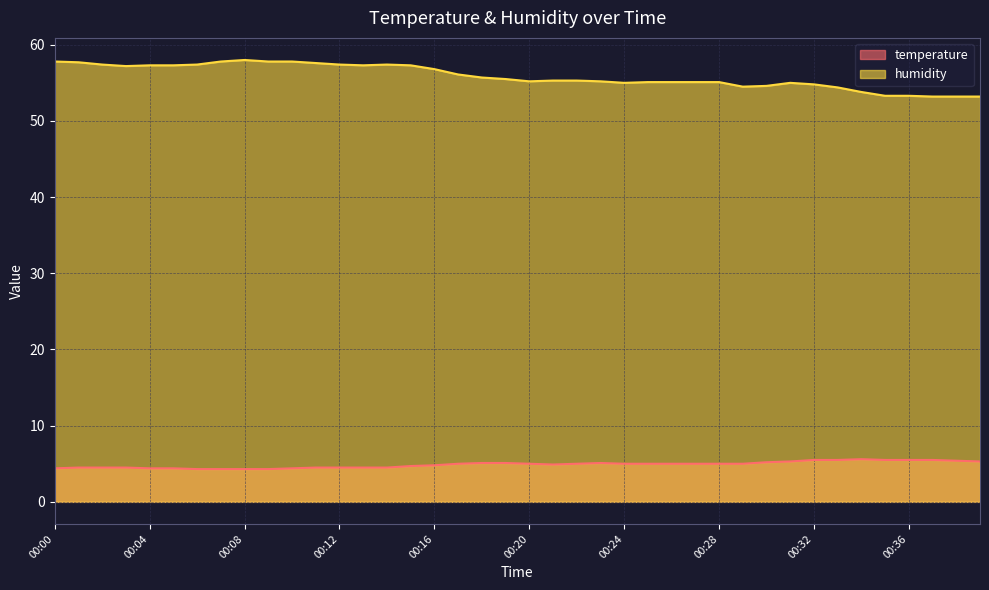

What is the minimum value for temperature?

4.3